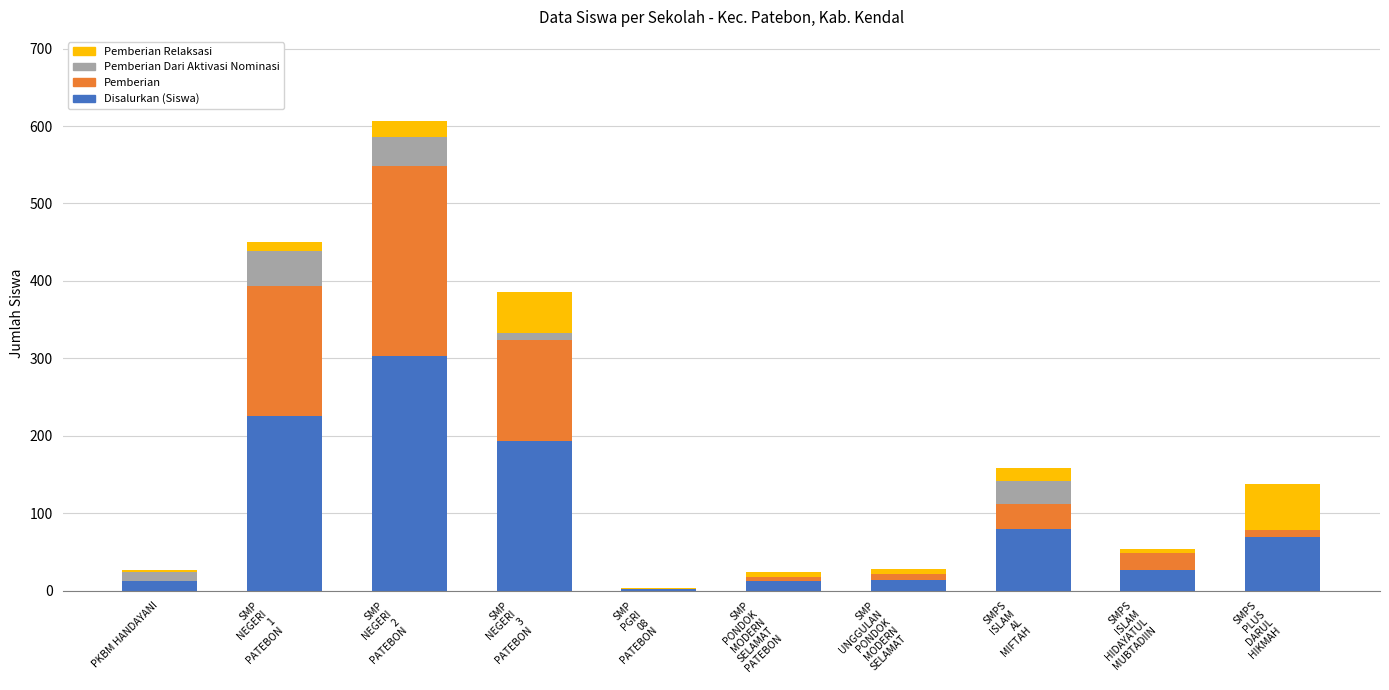

What is the highest value of the Disalurkan (Siswa) series?

303